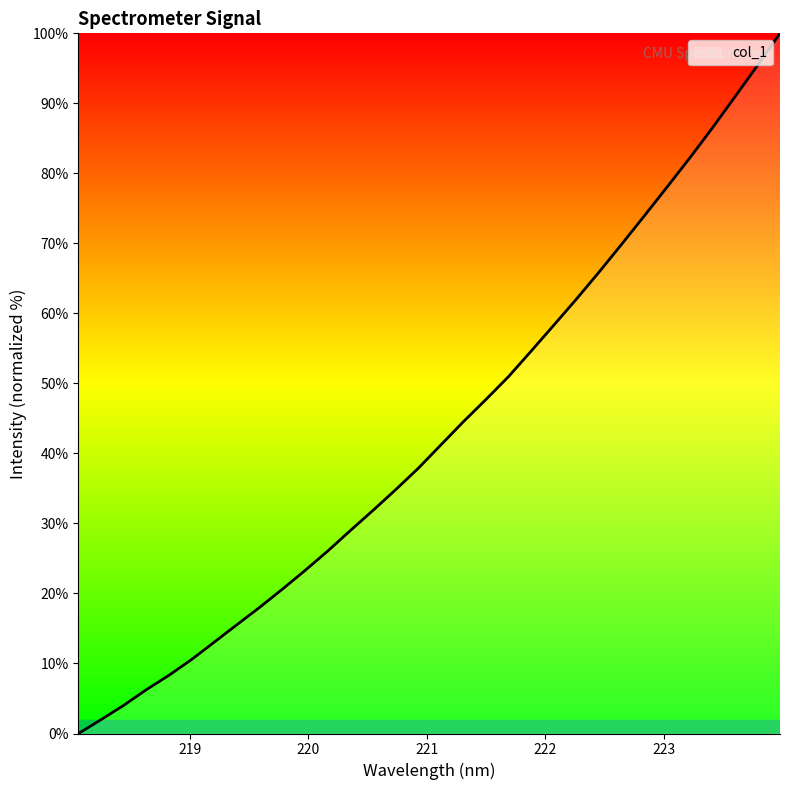

What is the greatest value displayed?

100.0